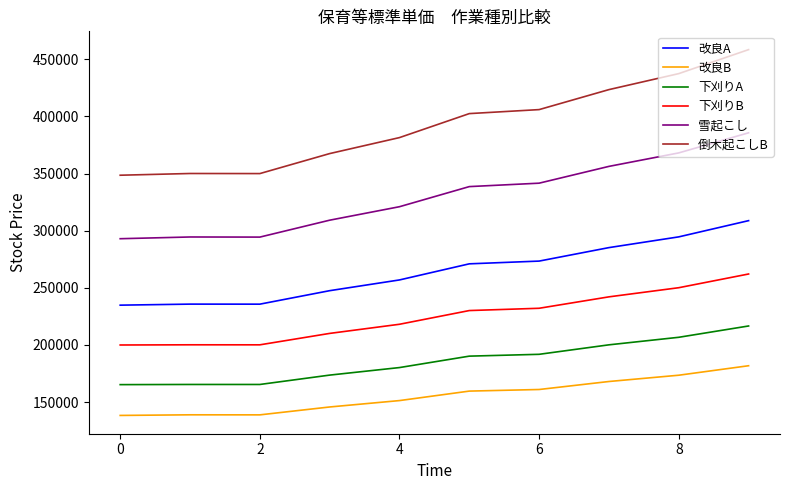

Rank the series by their maximum value, from lowest to highest.

改良B, 下刈りA, 下刈りB, 改良A, 雪起こし, 倒木起こしB